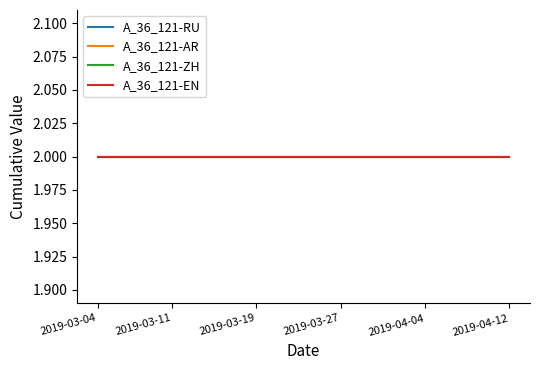

At which label is A_36_121-AR closest to 0?

2019-03-05